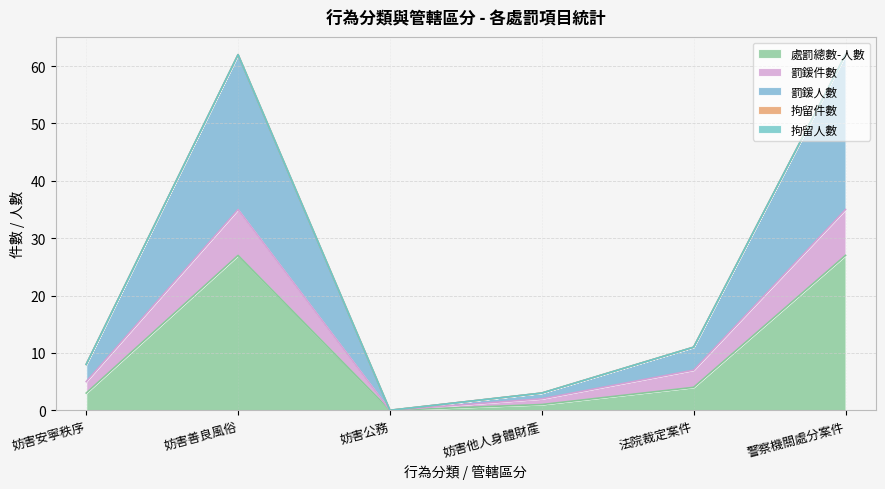

True or false: 罰鍰件數 and 處罰總數-人數 cross at least once.

False